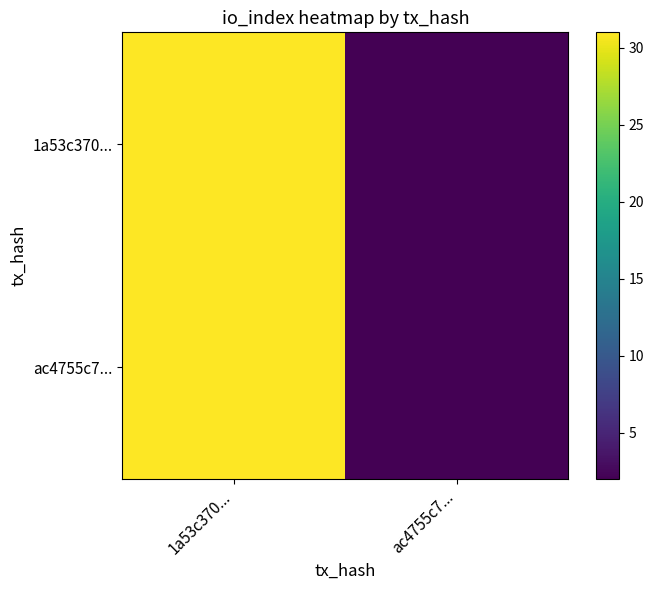

Reading right to left, list all the values displayed in this chart.

1a53c370...: ac4755c7...=2	1a53c370...=31
ac4755c7...: ac4755c7...=2	1a53c370...=31